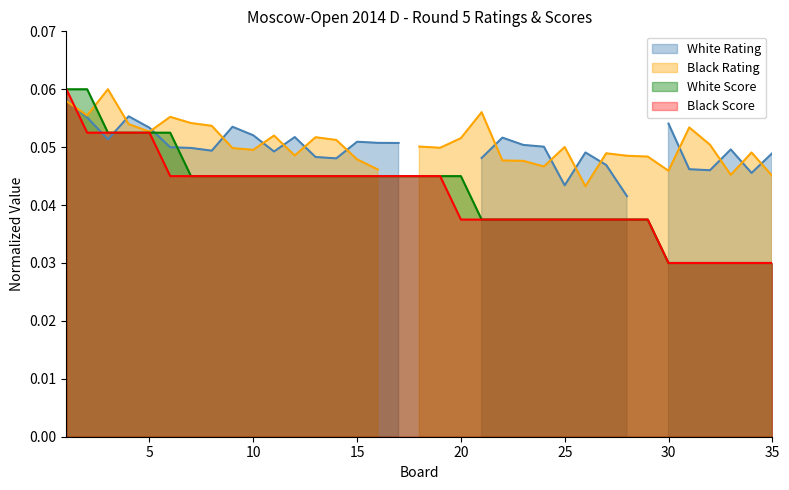

True or false: Black Score has more than 1 interior local peaks.

False